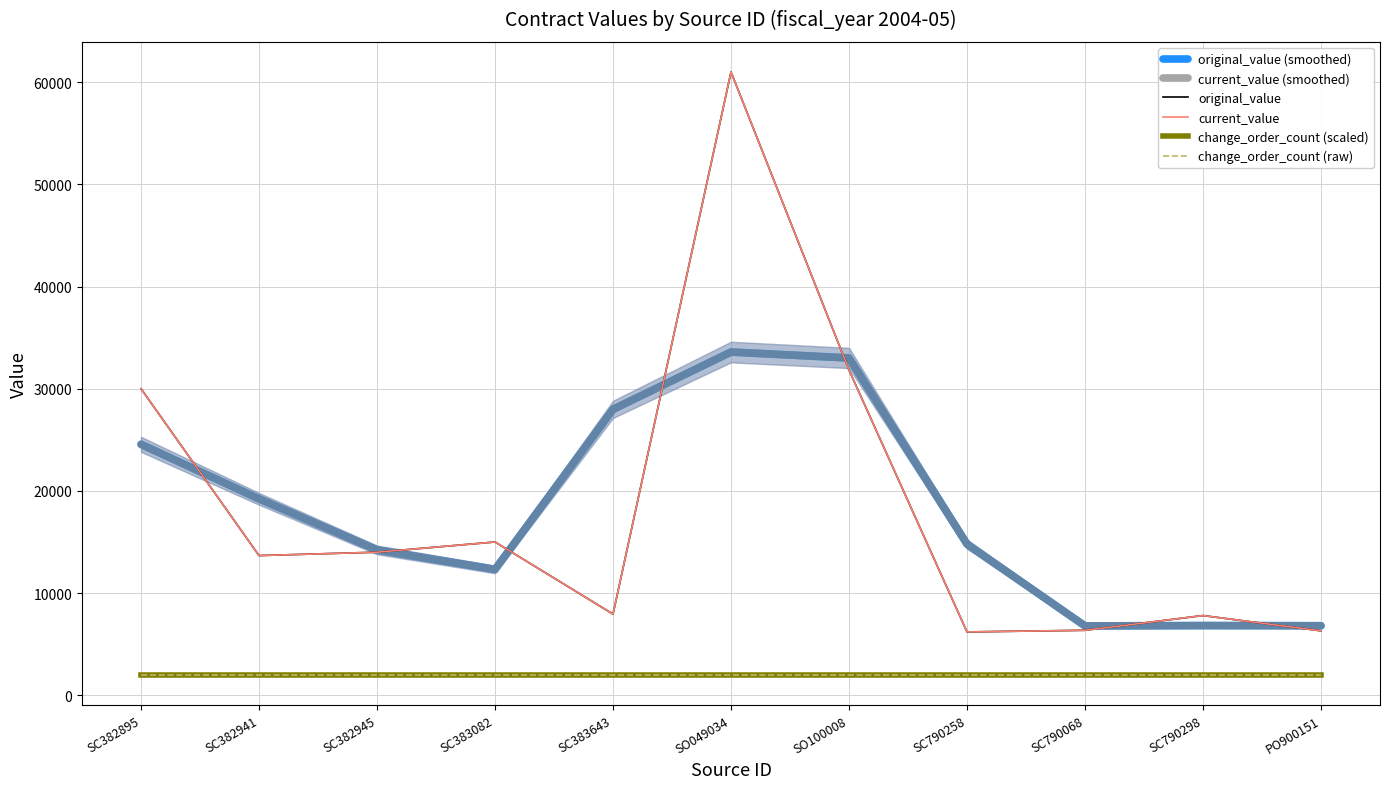

Reading right to left, extract all data points from this chart.

original_value (smoothed): 6802.9	6820.8	6785.3	14794.1	33008.1	33589.8	27981.0	12314.3	14223.4	19223.4	24556.8
current_value (smoothed): 6802.9	6820.8	6785.3	14794.1	33008.1	33589.8	27981.0	12314.3	14223.4	19223.4	24556.8
original_value: 6304.3	7800.0	6358.0	6198.0	31826.4	61000.0	7943.0	15000.0	14000.0	13670.3	30000.0
current_value: 6304.3	7800.0	6358.0	6198.0	31826.4	61000.0	7943.0	15000.0	14000.0	13670.3	30000.0
change_order_count (scaled): 2000.0	2000.0	2000.0	2000.0	2000.0	2000.0	2000.0	2000.0	2000.0	2000.0	2000.0
change_order_count (raw): 2000.0	2000.0	2000.0	2000.0	2000.0	2000.0	2000.0	2000.0	2000.0	2000.0	2000.0